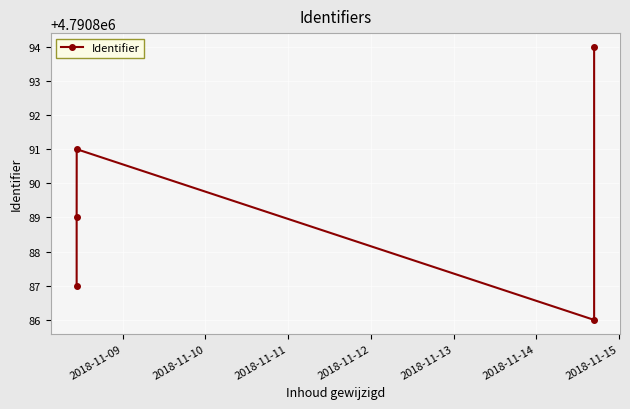

What is the ratio of the value at 2018-11-13 to the value at 2018-11-11?

1.0